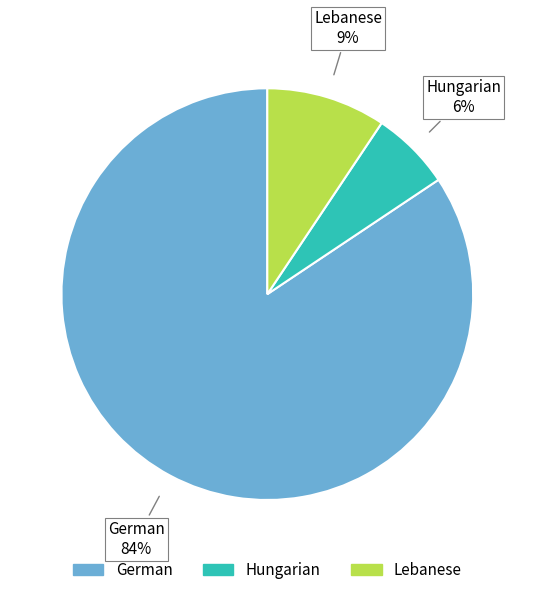

Between Hungarian and German, which is larger?

German